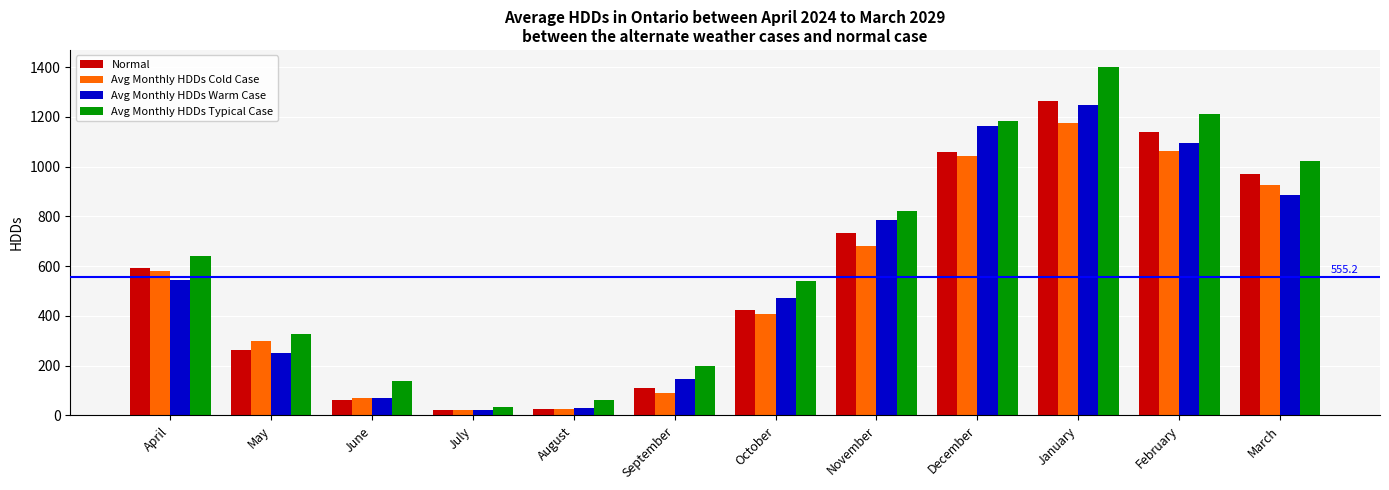

Where does the Avg Monthly HDDs Typical Case series first go above 640?

April